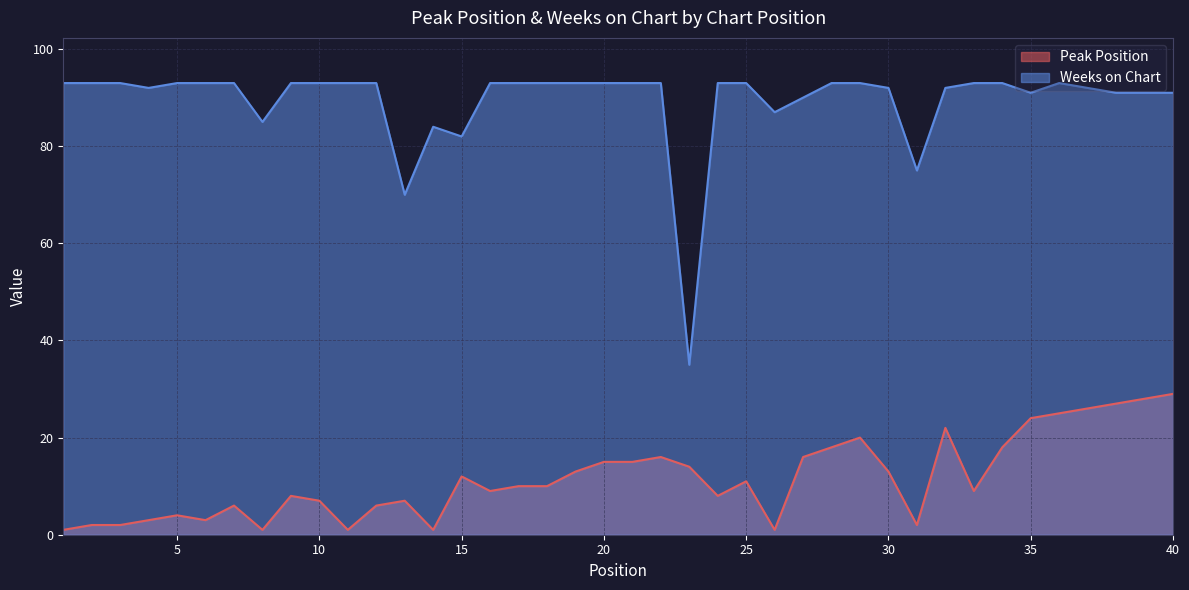

Which series changed the most between 34 and 40?

Peak Position